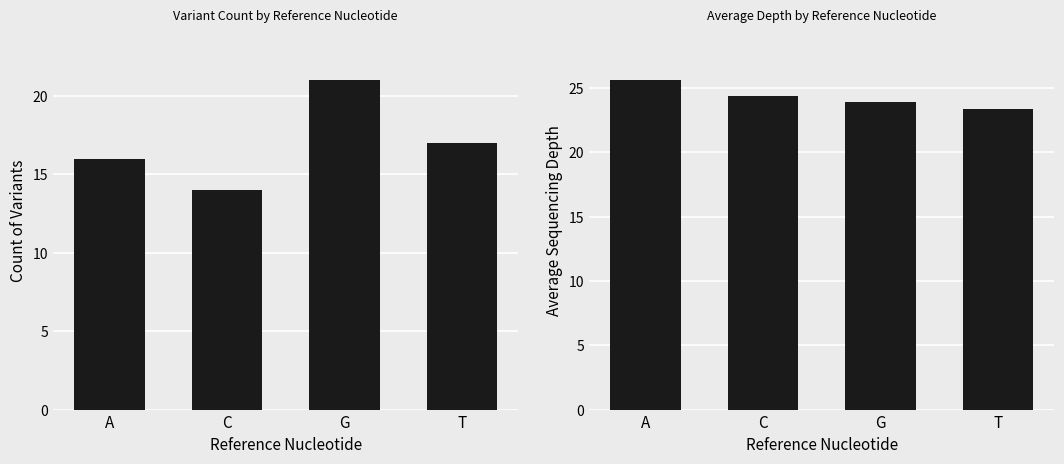

Rank the series at G from highest to lowest value.

Avg Depth, Count